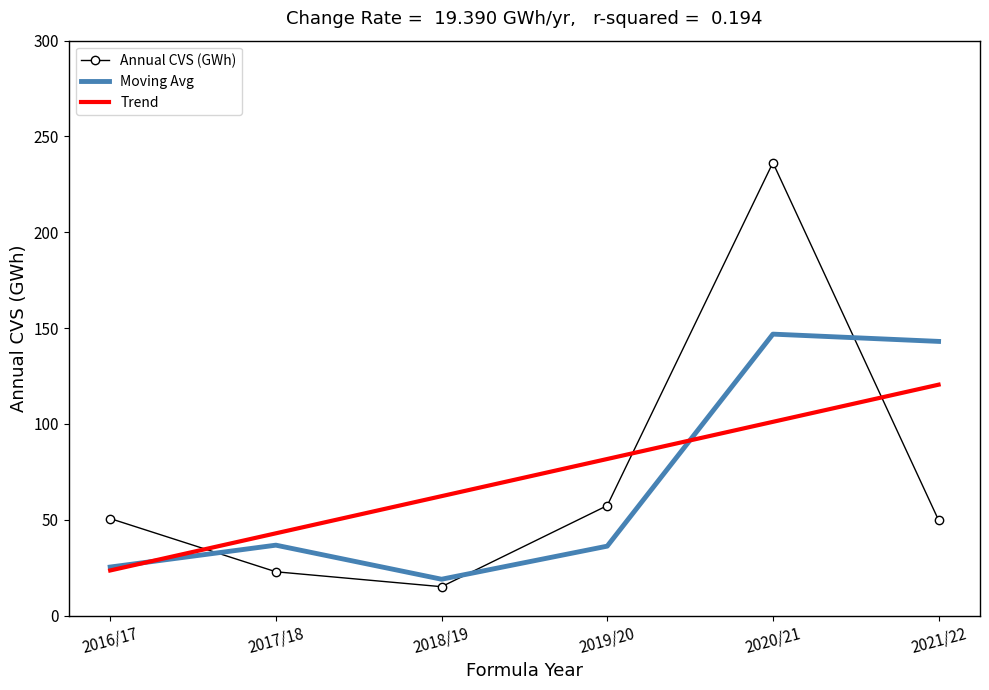

At which category is the sum across all series the highest?

2020/21